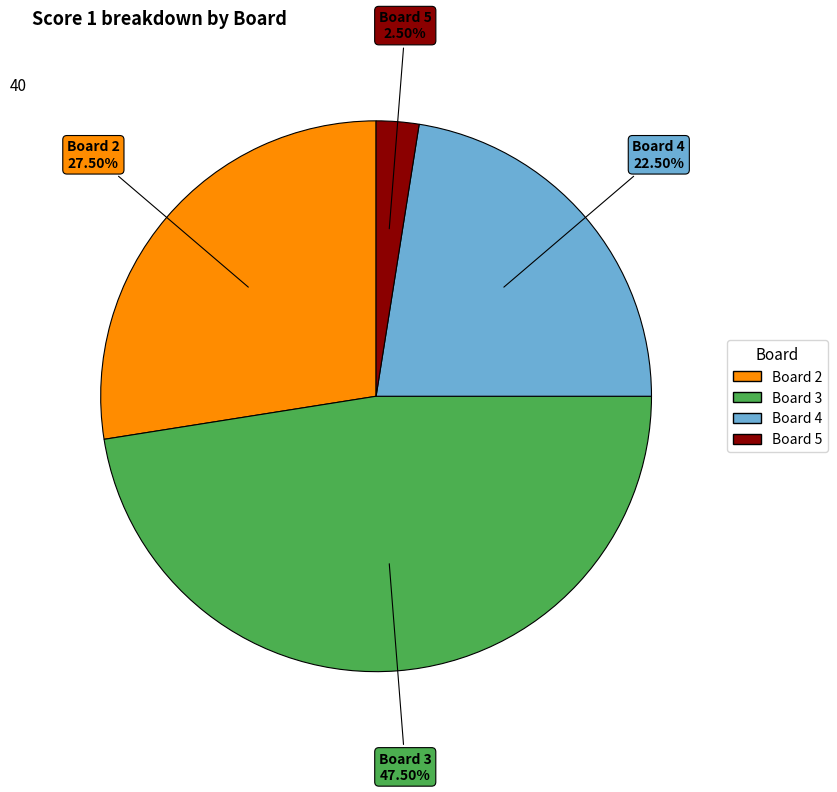

Rank the categories by value from lowest to highest.

Board 5, Board 4, Board 2, Board 3